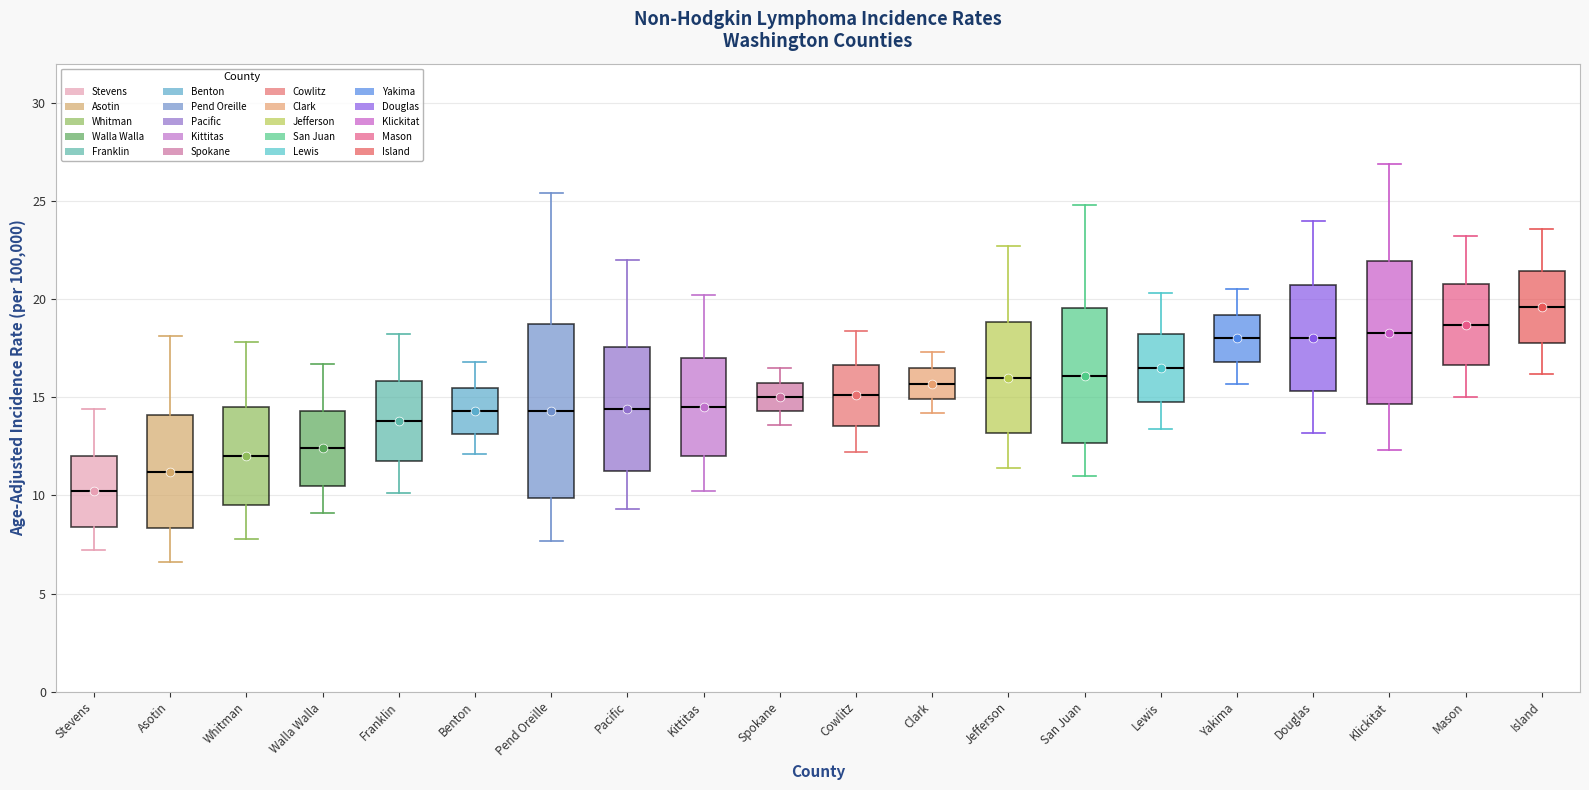

Which box's median line is the highest?

Island